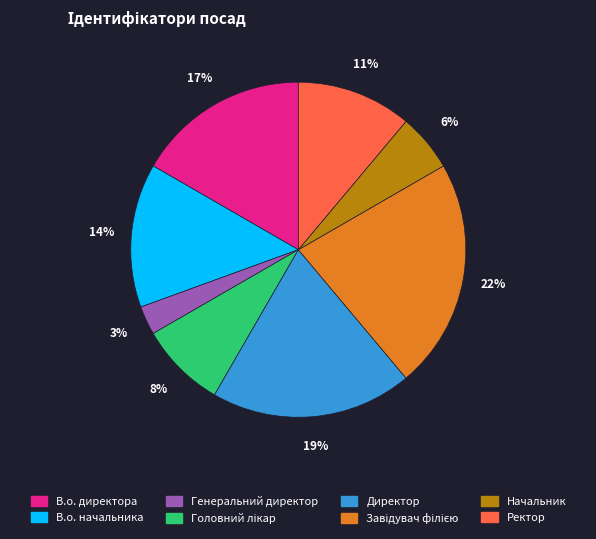

To the nearest percent, what portion does Начальник represent?

6%